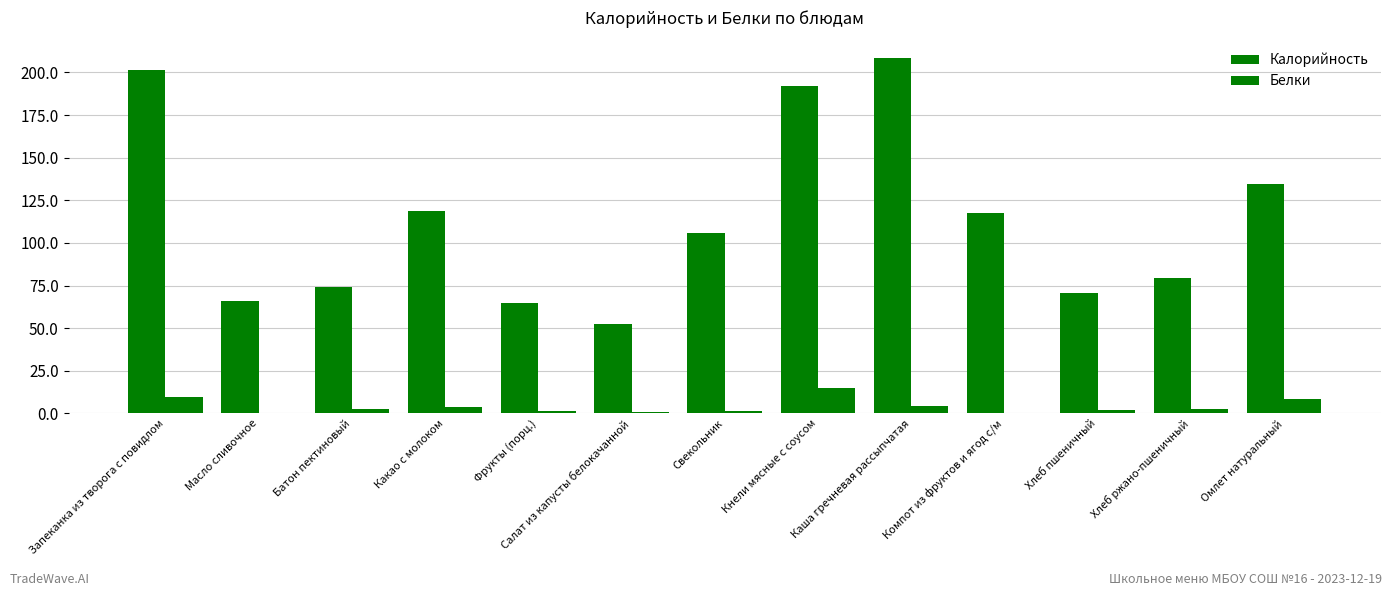

What is the minimum value for Белки?

0.1